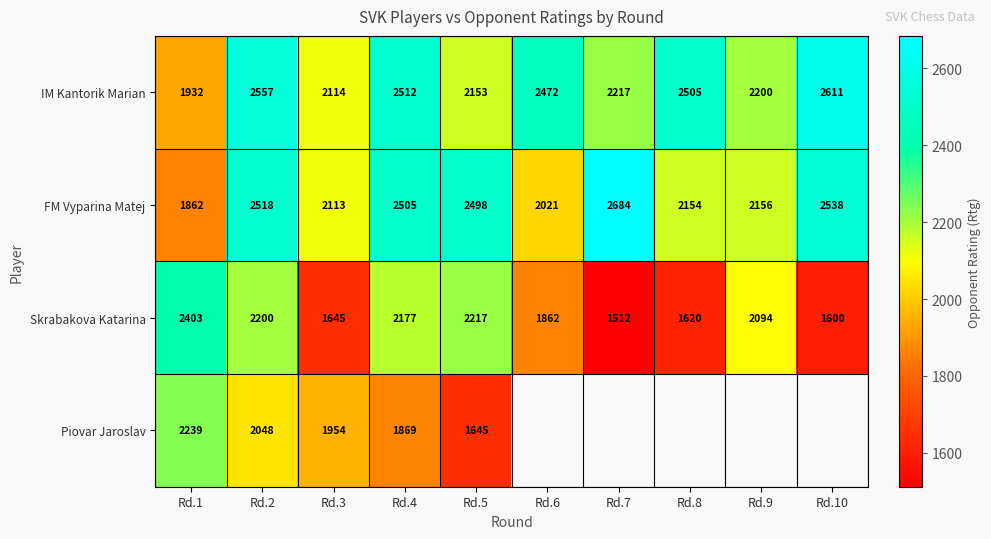

Where does the IM Kantorik Marian series first go above 2472?

Rd.2